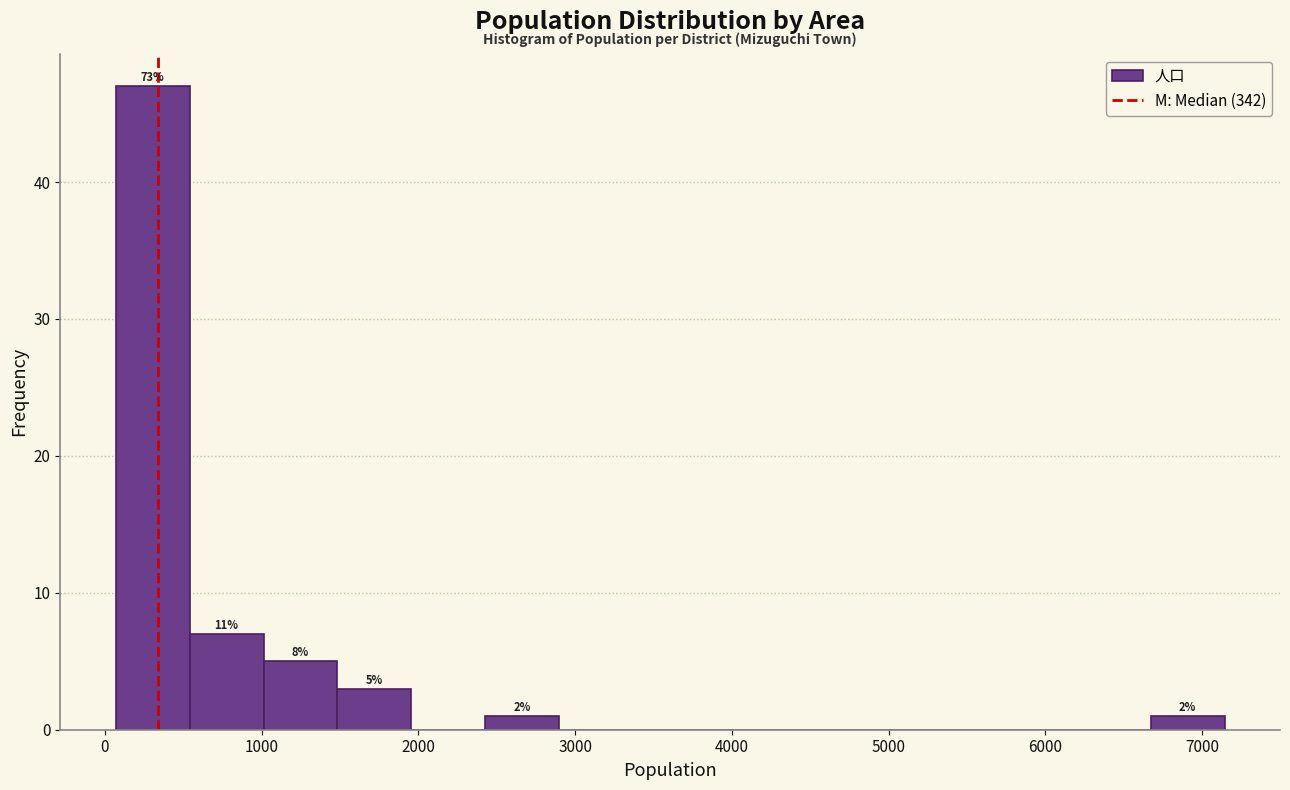

Which range on the x-axis has the tallest bar?

100 to 500